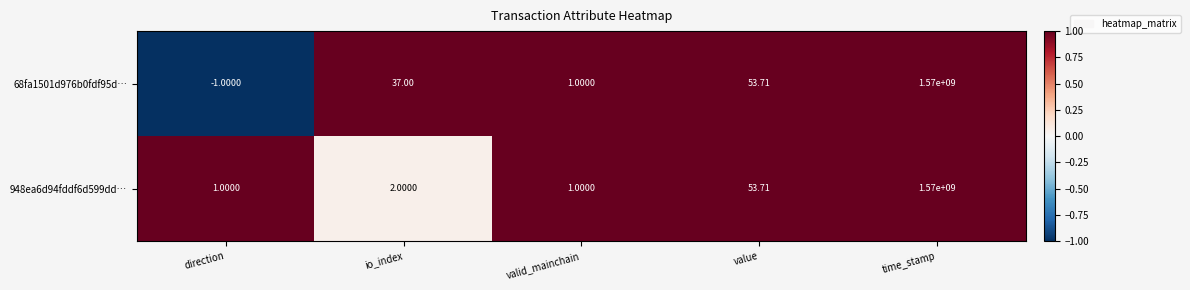

Rank the categories by 68fa1501d976b0fdf95d… value from lowest to highest.

direction, valid_mainchain, io_index, value, time_stamp